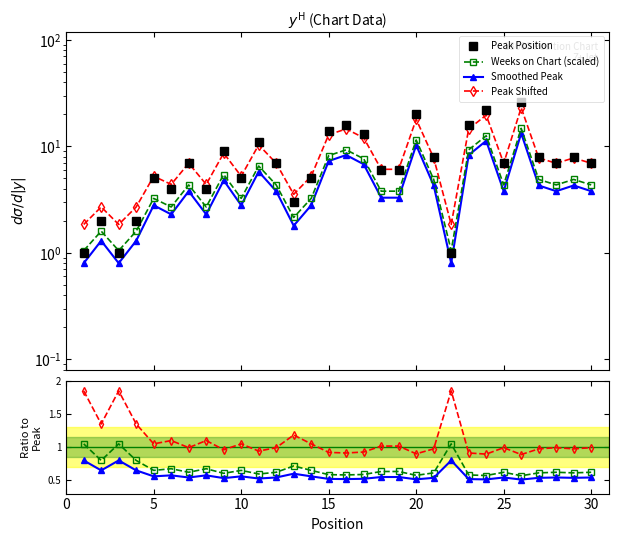

What is the value of the 13th point from the left?

3